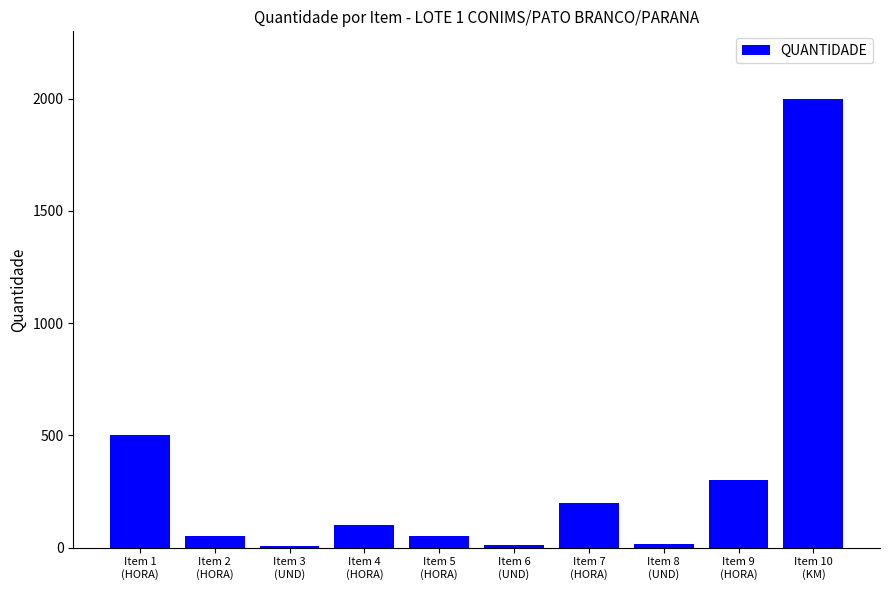

What is the maximum value shown in the chart?

2000